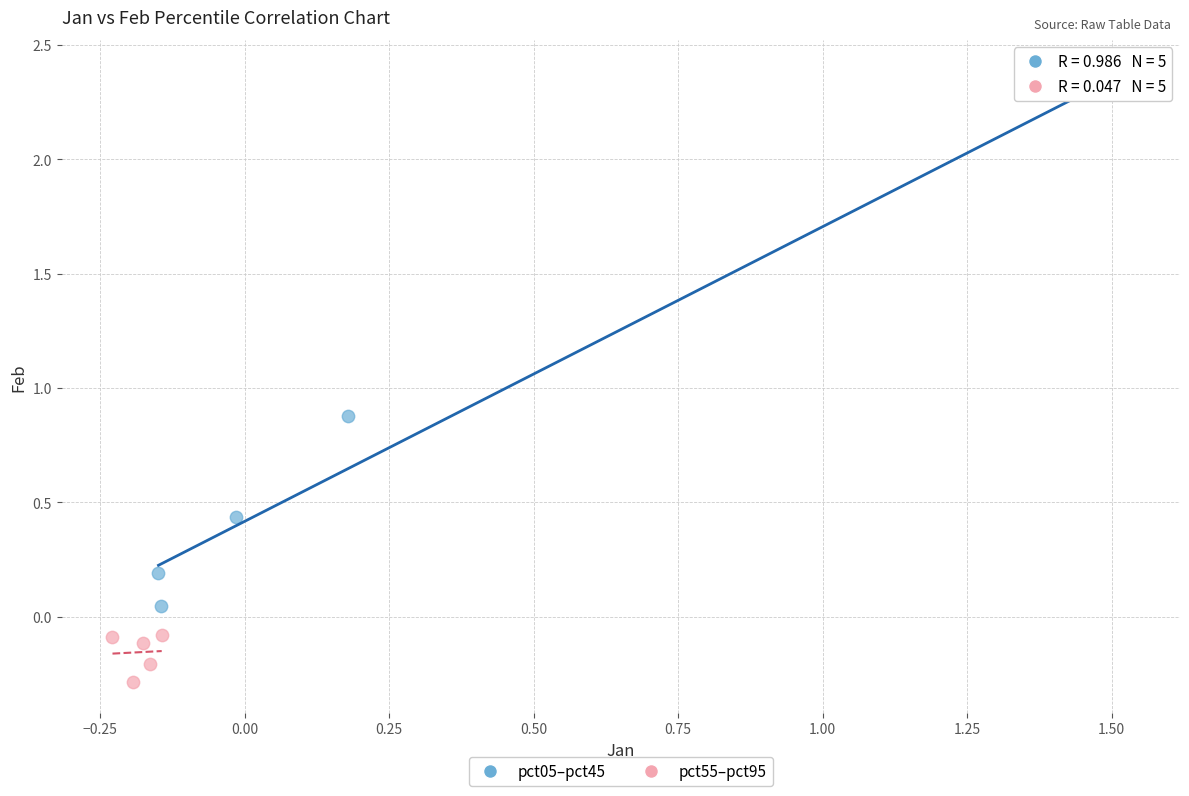

Which series contains the lowest Y value?

pct55–pct95